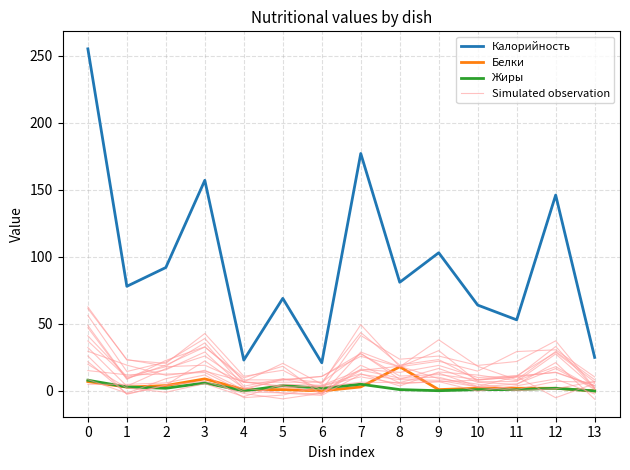

Does the chart display data point markers on the line(s)?

No